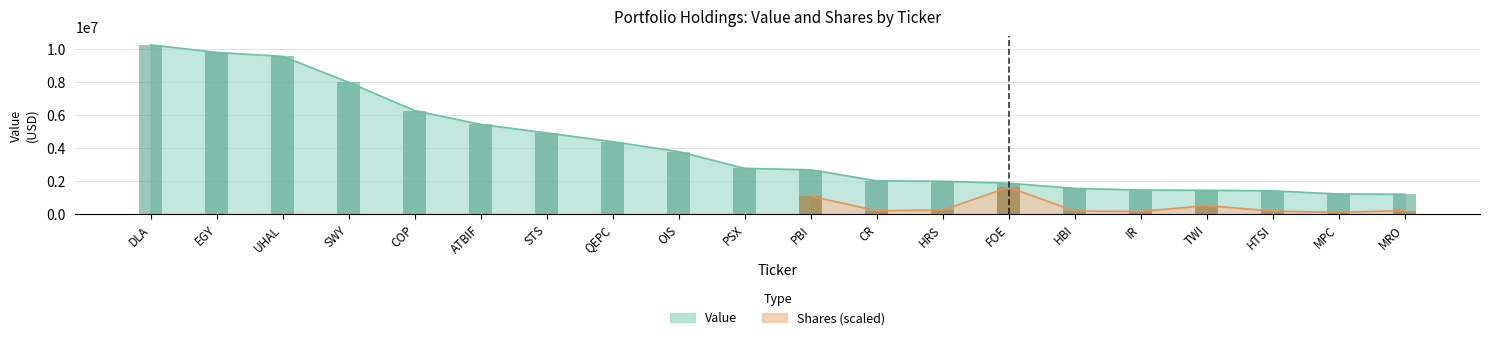

What is the label of the 19th bar from the right?

EGY